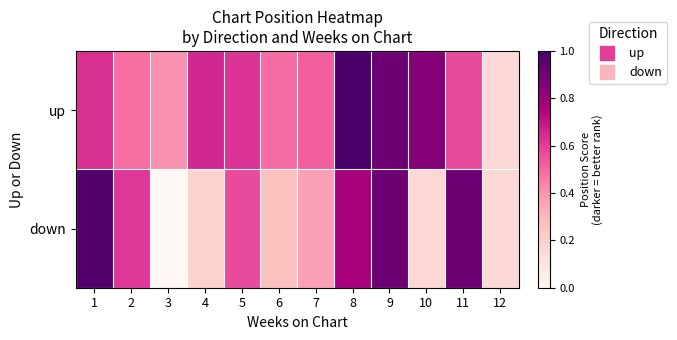

Reading left to right, what are all the values shown in this chart?

up: 1=0.6	2=0.5	3=0.4	4=0.7	5=0.6	6=0.5	7=0.5	8=1.0	9=0.9	10=0.8	11=0.6	12=0.2
down: 1=1.0	2=0.6	3=0.0	4=0.2	5=0.6	6=0.3	7=0.4	8=0.8	9=0.9	10=0.2	11=0.9	12=0.2